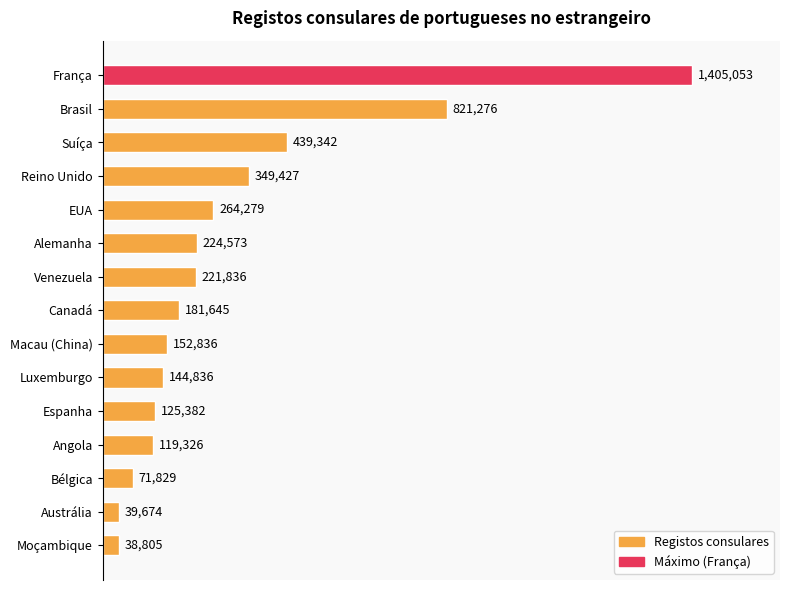

Does the chart contain any negative values?

No